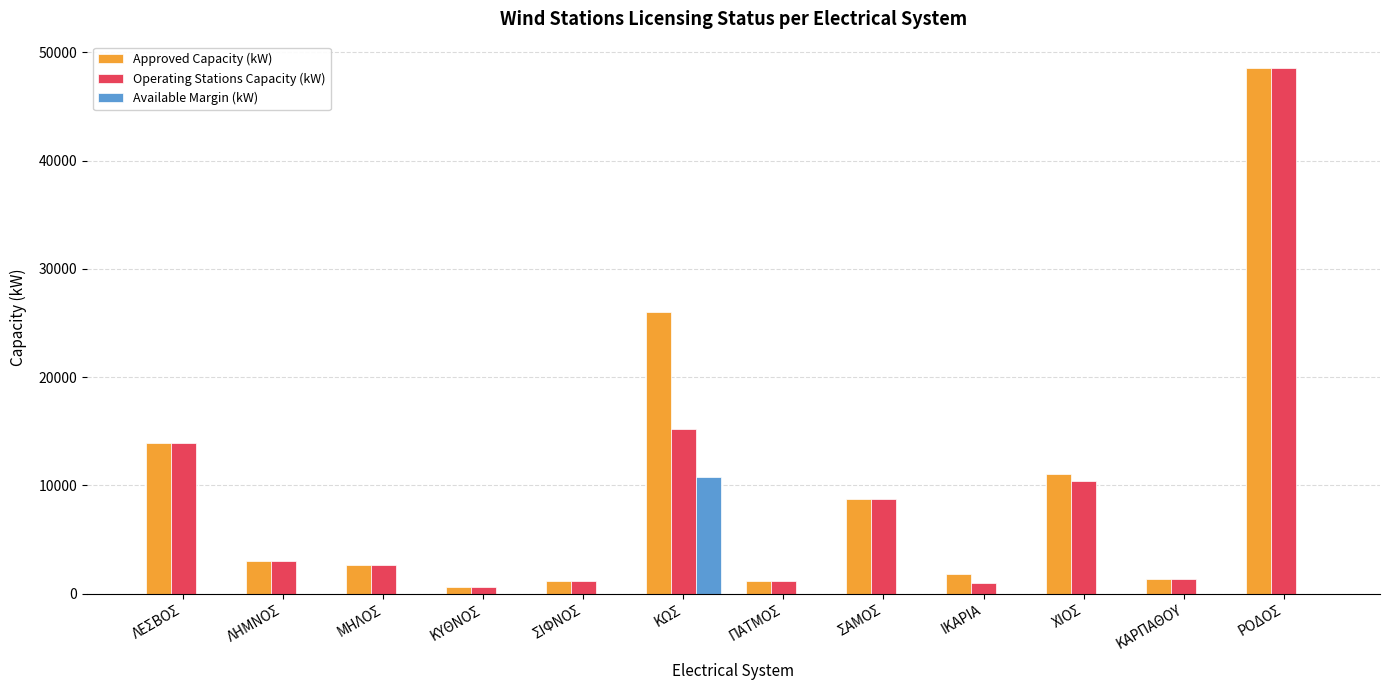

What is the sum of all Available Margin (kW) values?

10805